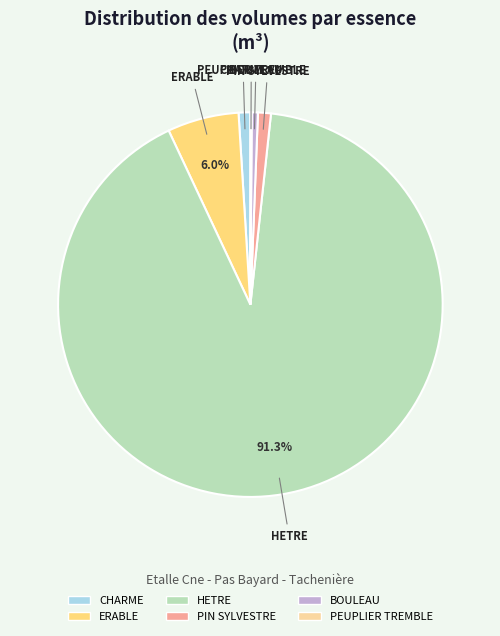

To the nearest percent, what is the average slice percentage?

17%